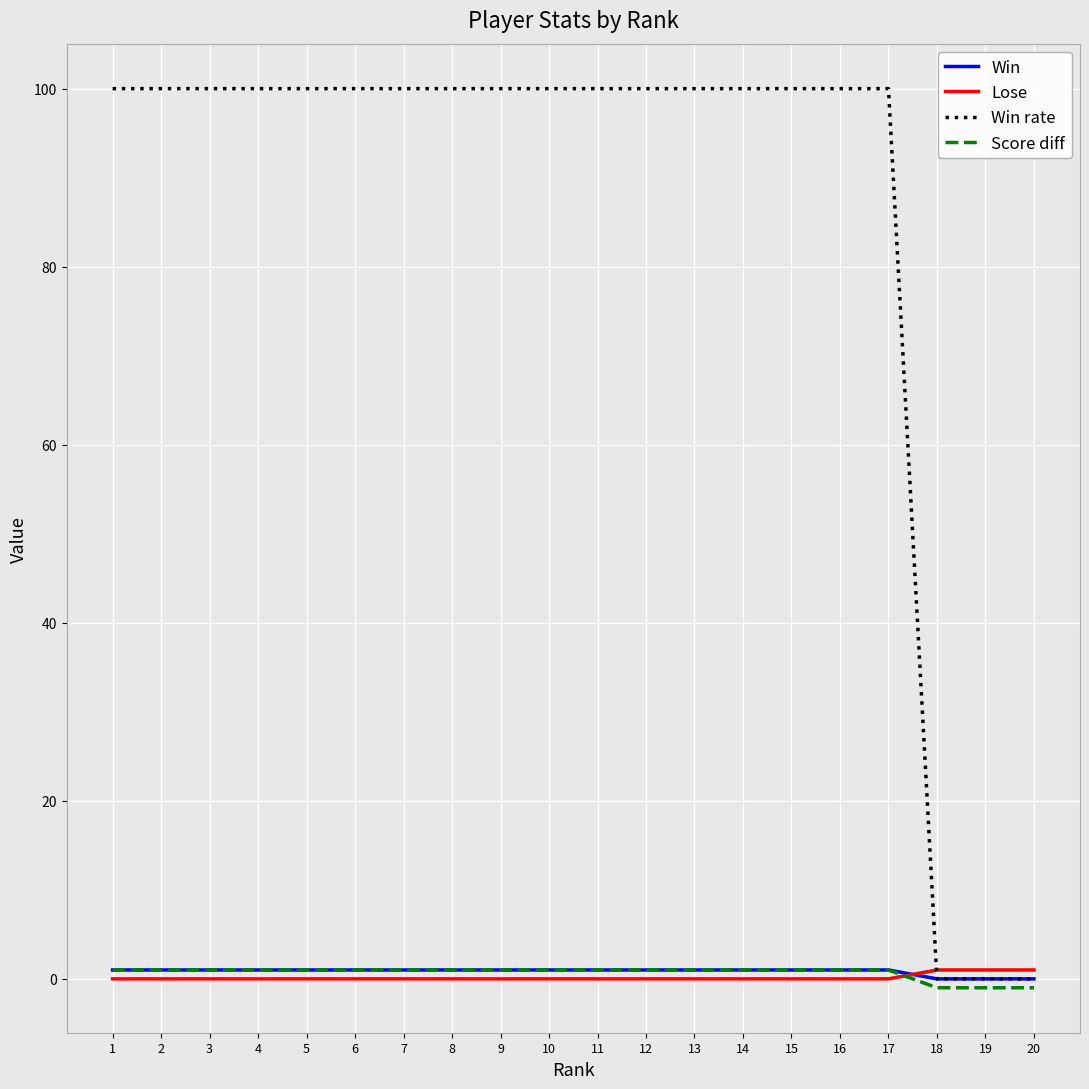

Which series has the largest total across all categories?

Win rate